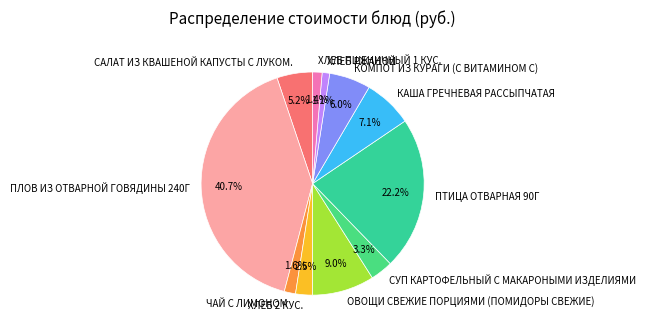

How much of the chart is everything except ПТИЦА ОТВАРНАЯ 90Г?

77.8%